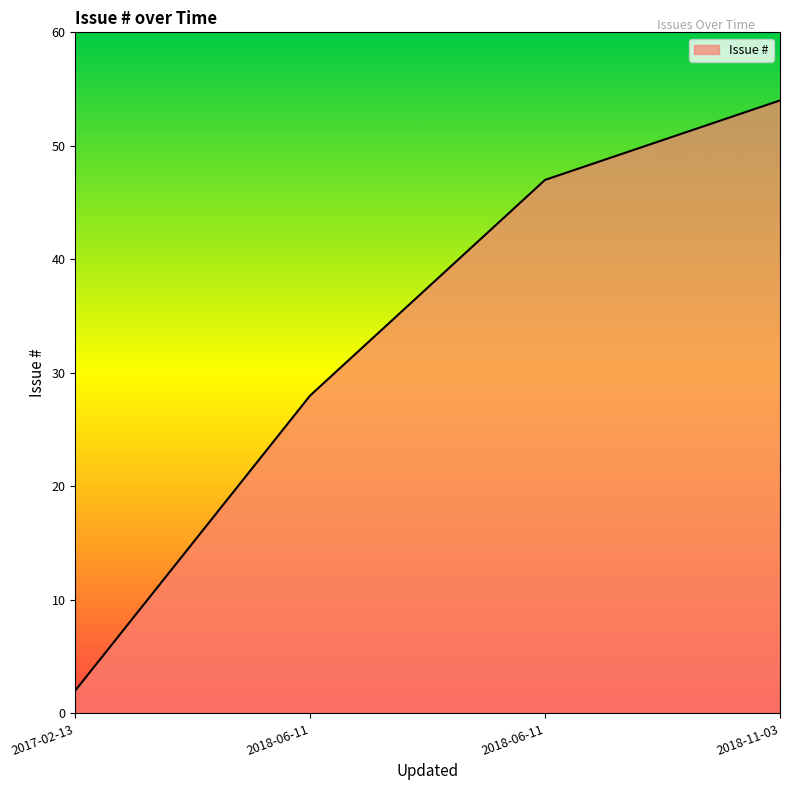

How many series are shown in this chart?

1